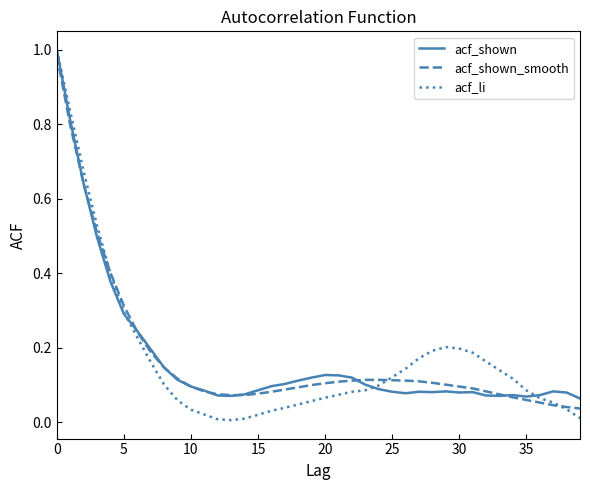

Which series has the widest spread of values?

acf_li